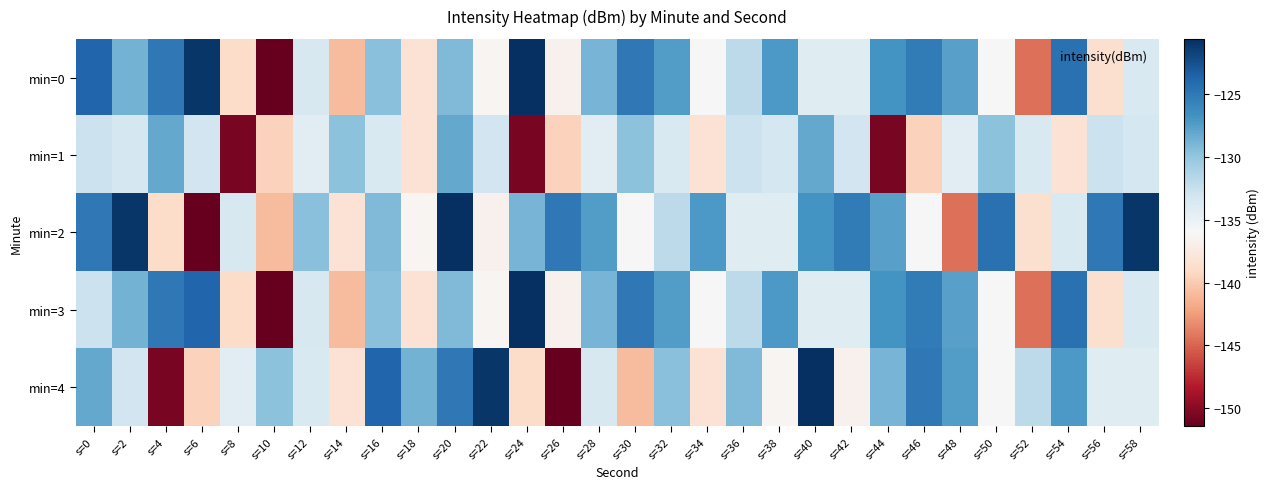

At which category is the sum across all series the highest?

s=20